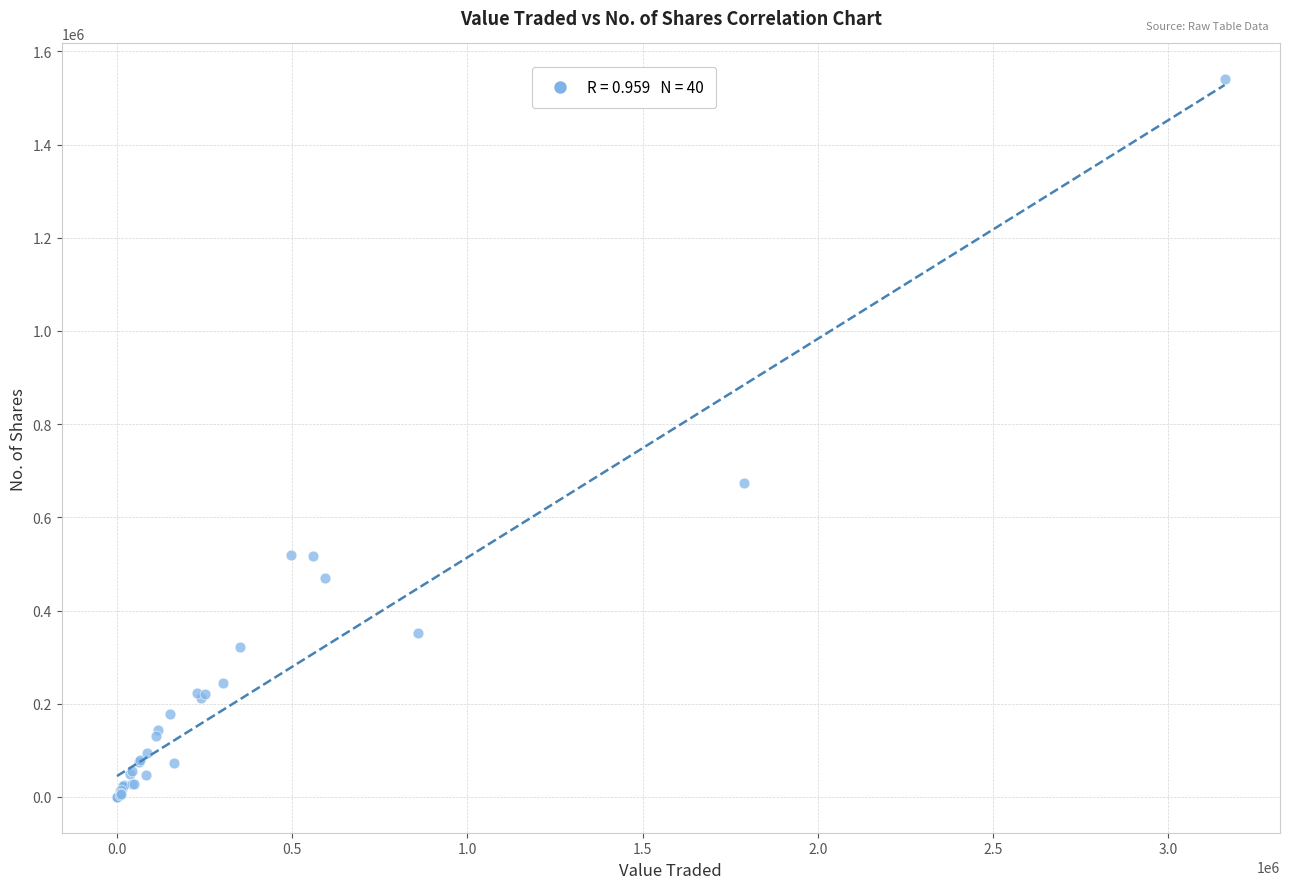

What Y value in the scatter plot is closest to 770103?

672905